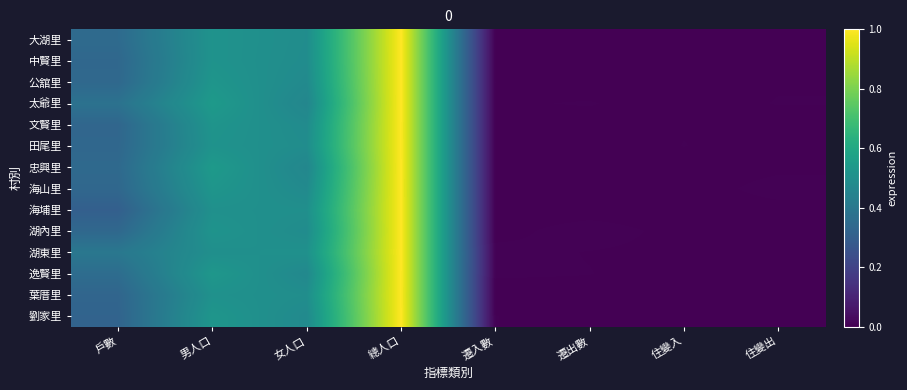

Reading right to left, extract all data points from this chart.

大湖里: 住變出=0.0	住變入=0.0	遷出數=0.0	遷入數=0.0	總人口=1.0	女人口=0.5	男人口=0.5	戶數=0.3
中賢里: 住變出=0.0	住變入=0.0	遷出數=0.0	遷入數=0.0	總人口=1.0	女人口=0.5	男人口=0.5	戶數=0.3
公舘里: 住變出=0.0	住變入=0.0	遷出數=0.0	遷入數=0.0	總人口=1.0	女人口=0.5	男人口=0.5	戶數=0.3
太爺里: 住變出=0.0	住變入=0.0	遷出數=0.0	遷入數=0.0	總人口=1.0	女人口=0.5	男人口=0.5	戶數=0.4
文賢里: 住變出=0.0	住變入=0.0	遷出數=0.0	遷入數=0.0	總人口=1.0	女人口=0.5	男人口=0.5	戶數=0.3
田尾里: 住變出=0.0	住變入=0.0	遷出數=0.0	遷入數=0.0	總人口=1.0	女人口=0.5	男人口=0.5	戶數=0.3
忠興里: 住變出=0.0	住變入=0.0	遷出數=0.0	遷入數=0.0	總人口=1.0	女人口=0.5	男人口=0.5	戶數=0.3
海山里: 住變出=0.0	住變入=0.0	遷出數=0.0	遷入數=0.0	總人口=1.0	女人口=0.5	男人口=0.5	戶數=0.3
海埔里: 住變出=0.0	住變入=0.0	遷出數=0.0	遷入數=0.0	總人口=1.0	女人口=0.5	男人口=0.5	戶數=0.3
湖內里: 住變出=0.0	住變入=0.0	遷出數=0.0	遷入數=0.0	總人口=1.0	女人口=0.5	男人口=0.5	戶數=0.3
湖東里: 住變出=0.0	住變入=0.0	遷出數=0.0	遷入數=0.0	總人口=1.0	女人口=0.5	男人口=0.5	戶數=0.4
逸賢里: 住變出=0.0	住變入=0.0	遷出數=0.0	遷入數=0.0	總人口=1.0	女人口=0.5	男人口=0.5	戶數=0.4
葉厝里: 住變出=0.0	住變入=0.0	遷出數=0.0	遷入數=0.0	總人口=1.0	女人口=0.5	男人口=0.5	戶數=0.3
劉家里: 住變出=0.0	住變入=0.0	遷出數=0.0	遷入數=0.0	總人口=1.0	女人口=0.5	男人口=0.5	戶數=0.3